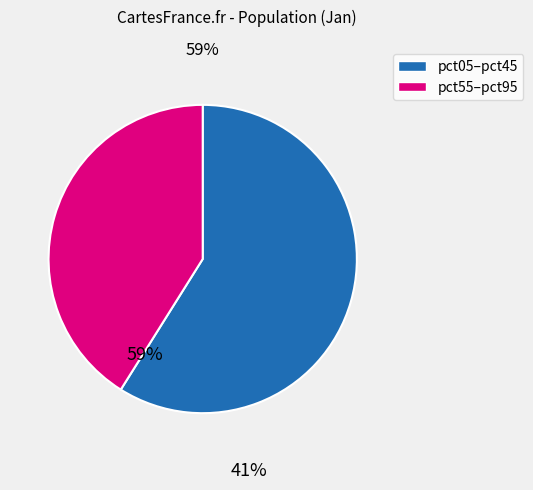

Do pct05–pct45 and pct55–pct95 together represent more than half of the pie?

Yes